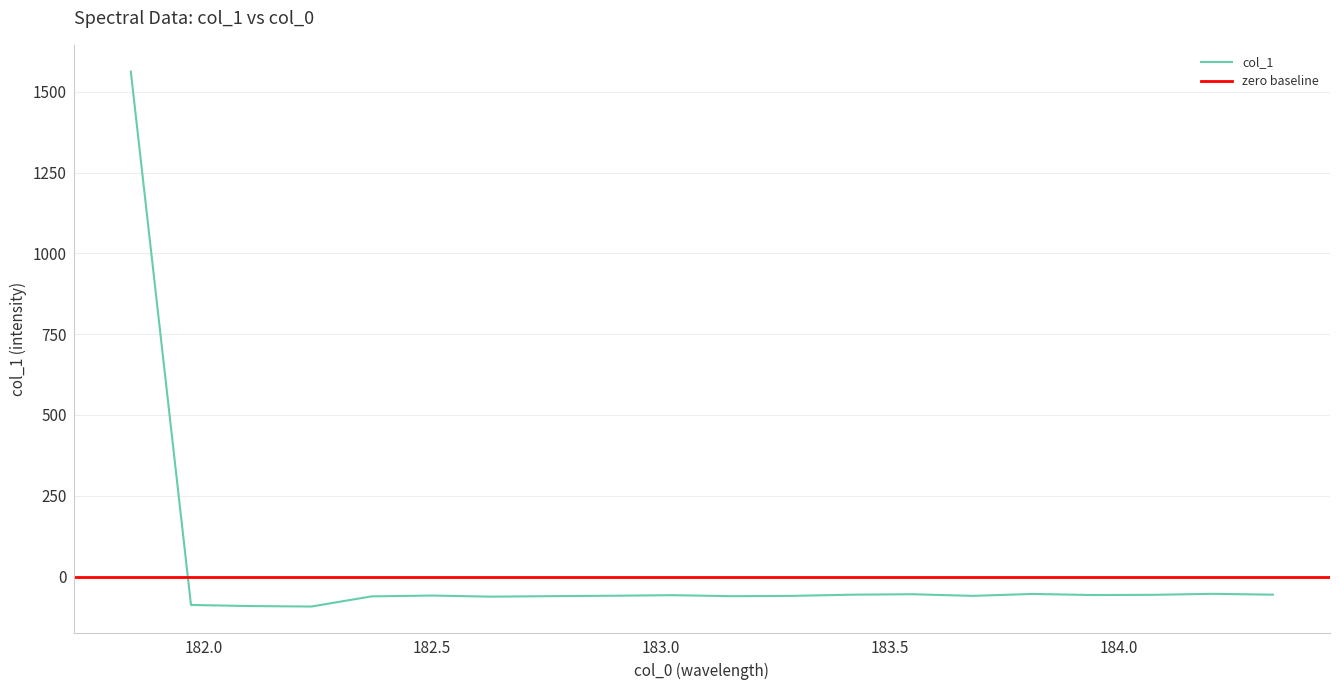

What is the minimum value for col_1?

-92.8